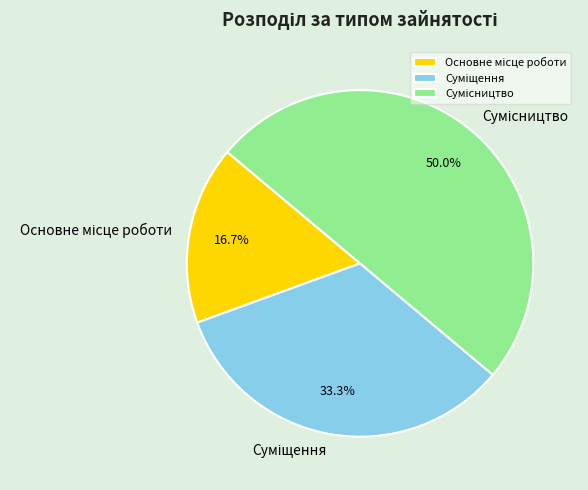

To the nearest percent, what is the difference between the largest and smallest slice percentages?

33%